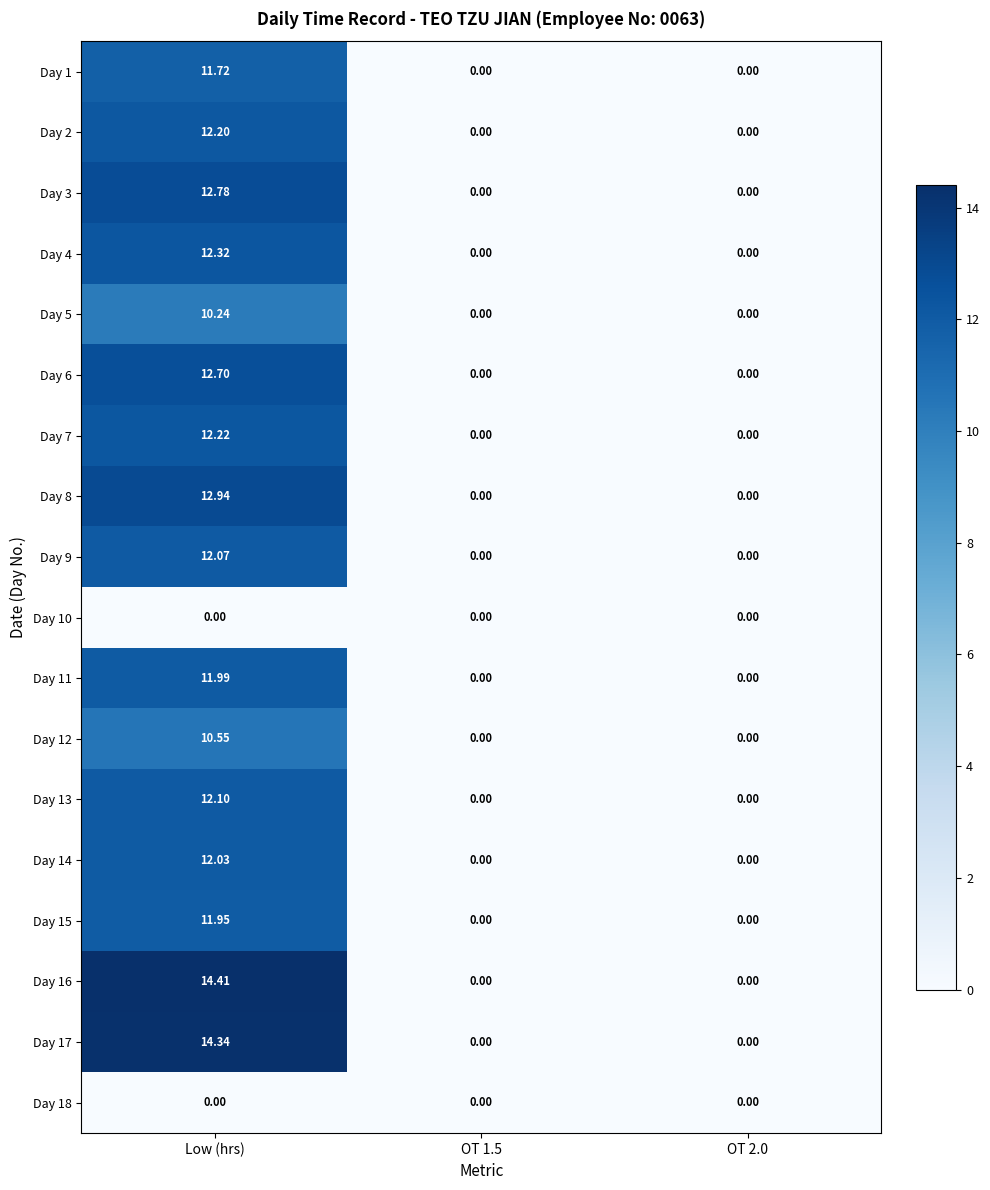

What is the maximum value shown in the chart?

14.4